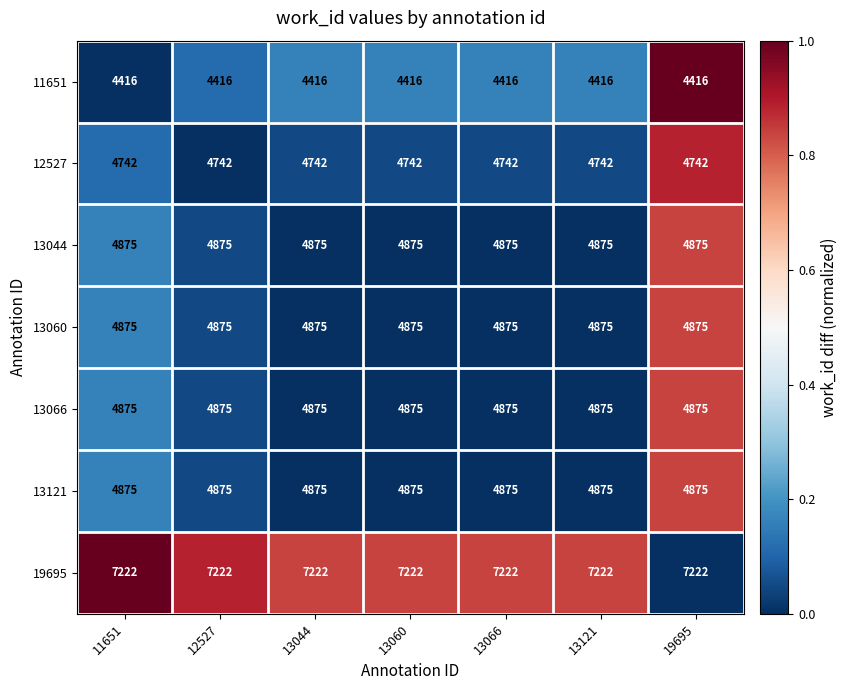

What is the total value across all series at 13121?

35880